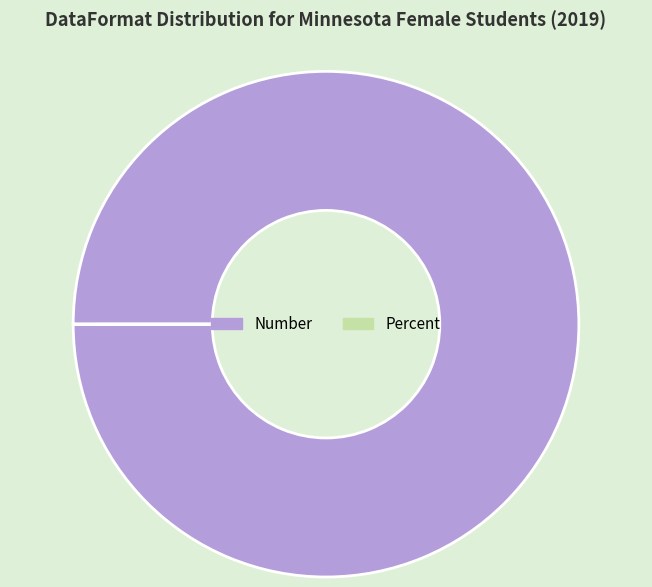

Is it true that Number is 90% of the pie?

False